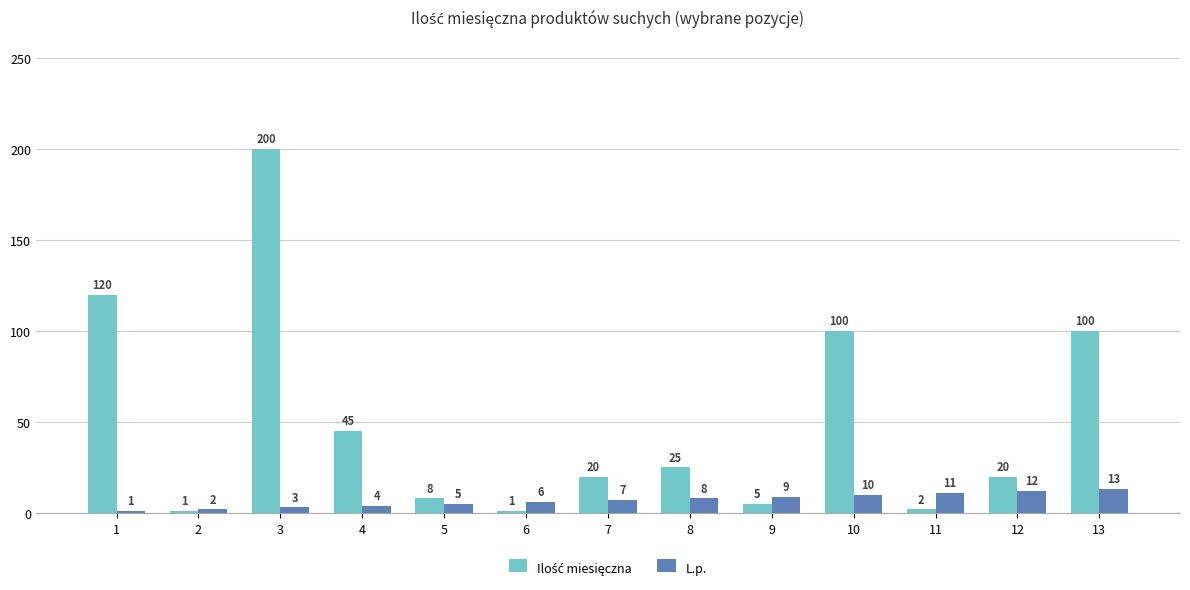

What is the difference between the maximum and second lowest values in the L.p. series?

11